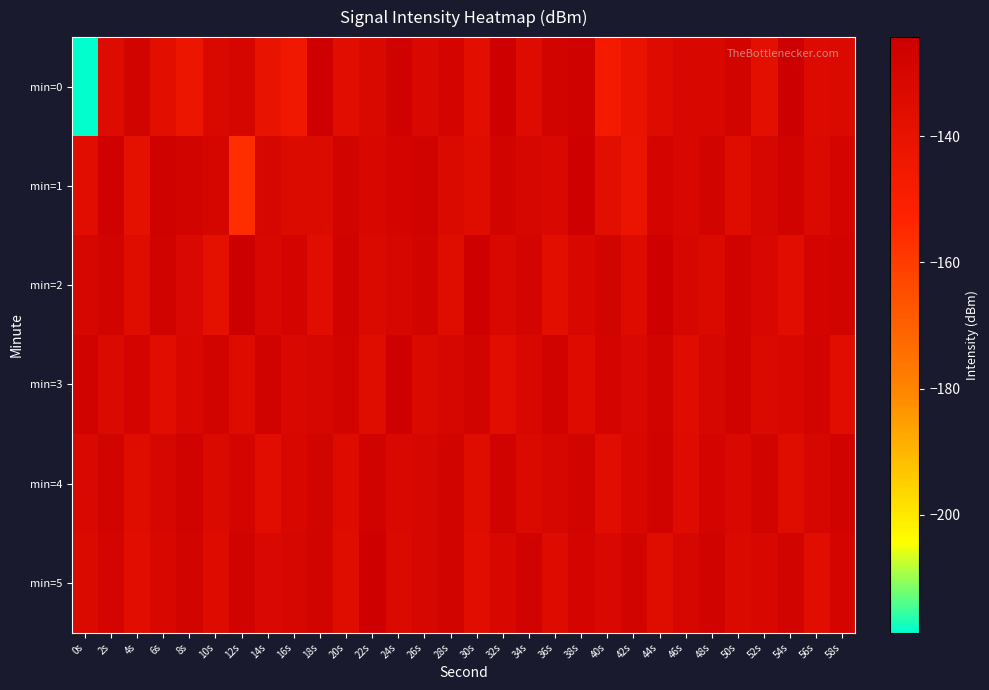

What is the difference between the min=4 values at 36s and 2s?

2.0